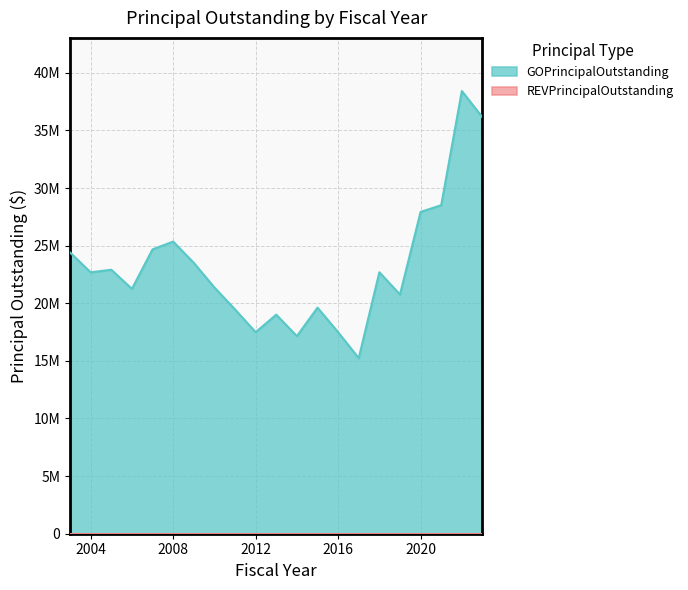

Where is the data nearest to the value 26827500?

2020